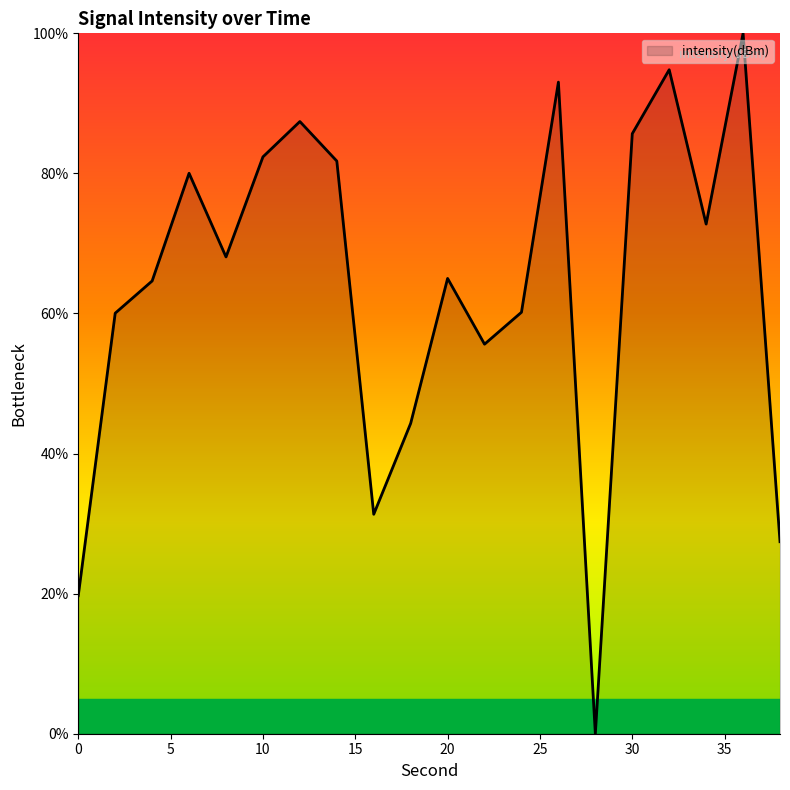

What is the greatest value displayed?

100.0